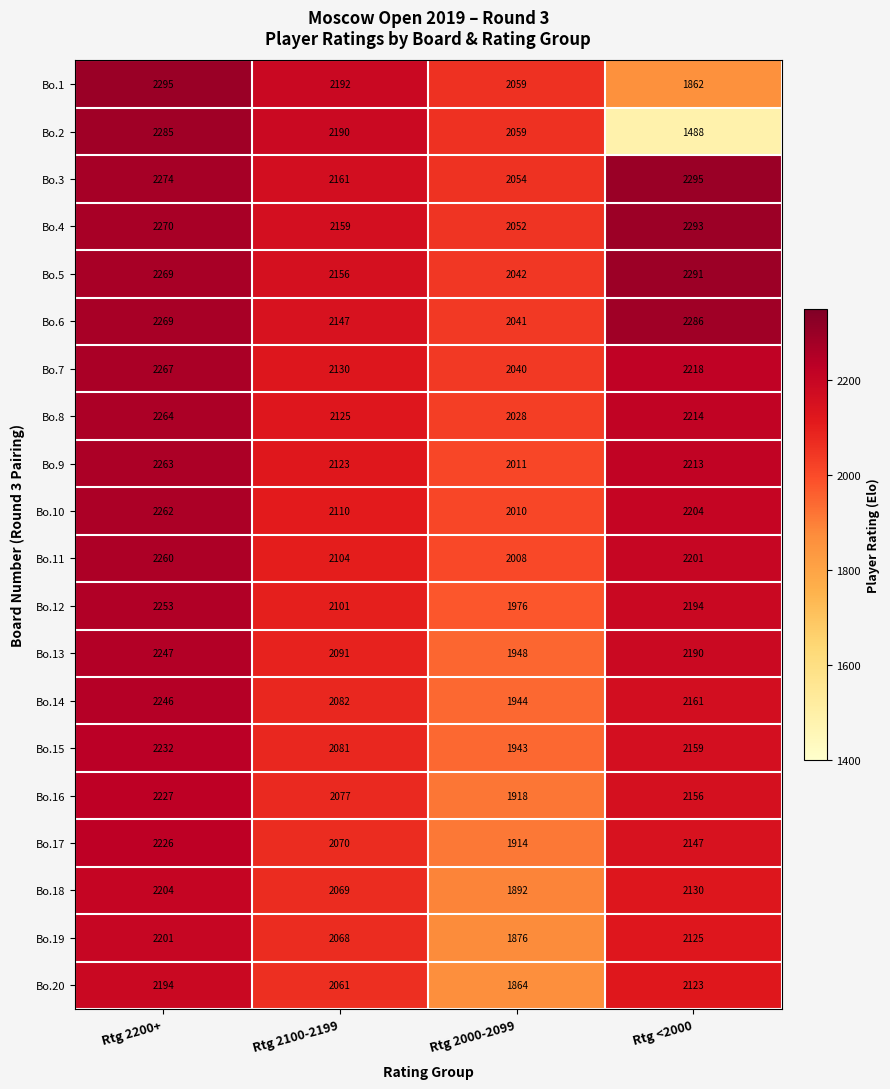

How many Bo.1 values are between 2059 and 2295?

3